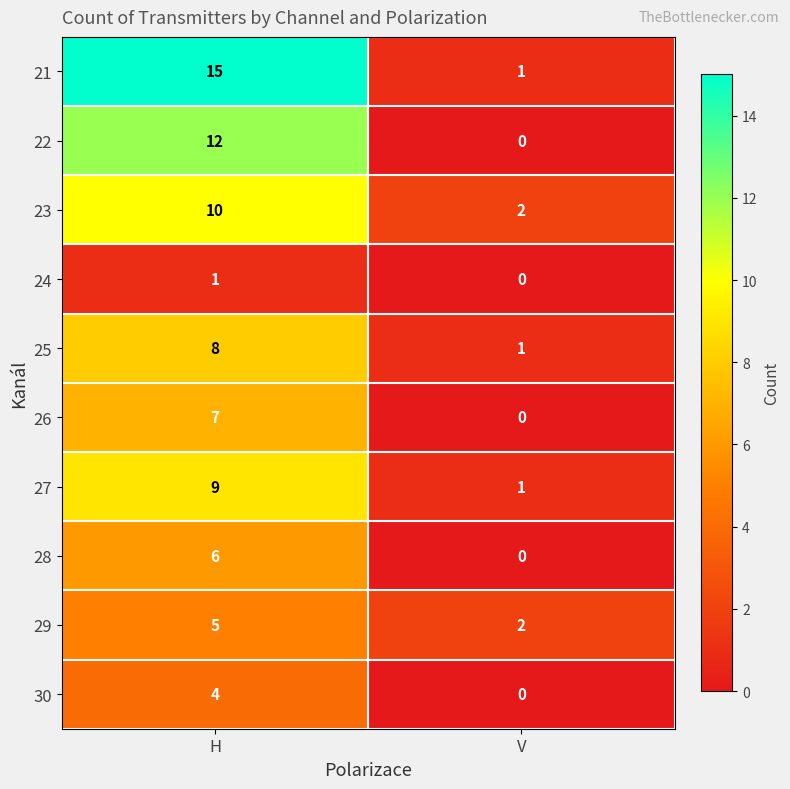

Reading left to right, what are all the values shown in this chart?

21: 15	1
22: 12	0
23: 10	2
24: 1	0
25: 8	1
26: 7	0
27: 9	1
28: 6	0
29: 5	2
30: 4	0